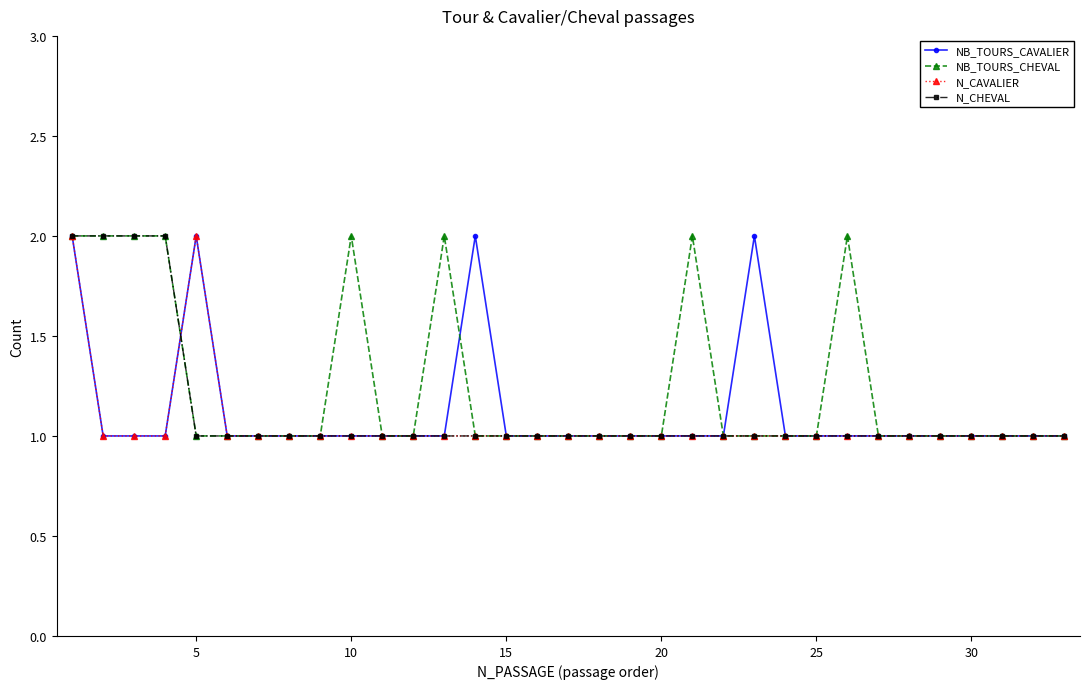

Which series has the largest total across all categories?

NB_TOURS_CHEVAL